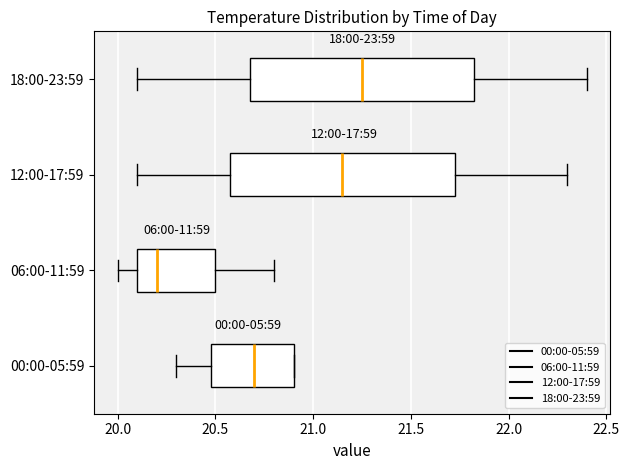

Reading bottom to top, read every box against the x-axis: the position of its median line, the range the box covers, and the ends of its whiskers. The values are not printed on the chart, so give them approximately, as read against the axis.

00:00-05:59: median 20.70, box 20.50 to 20.90, whiskers 20.30 to 20.90
06:00-11:59: median 20.20, box 20.10 to 20.50, whiskers 20.00 to 20.80
12:00-17:59: median 21.15, box 20.60 to 21.75, whiskers 20.10 to 22.30
18:00-23:59: median 21.25, box 20.70 to 21.85, whiskers 20.10 to 22.40